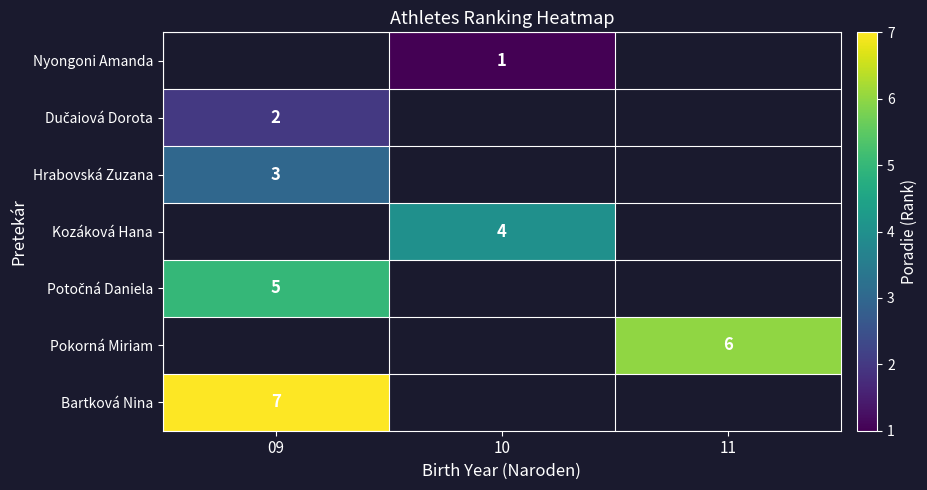

The Pokorná Miriam series shows 2.3 at 11. True or false?

False